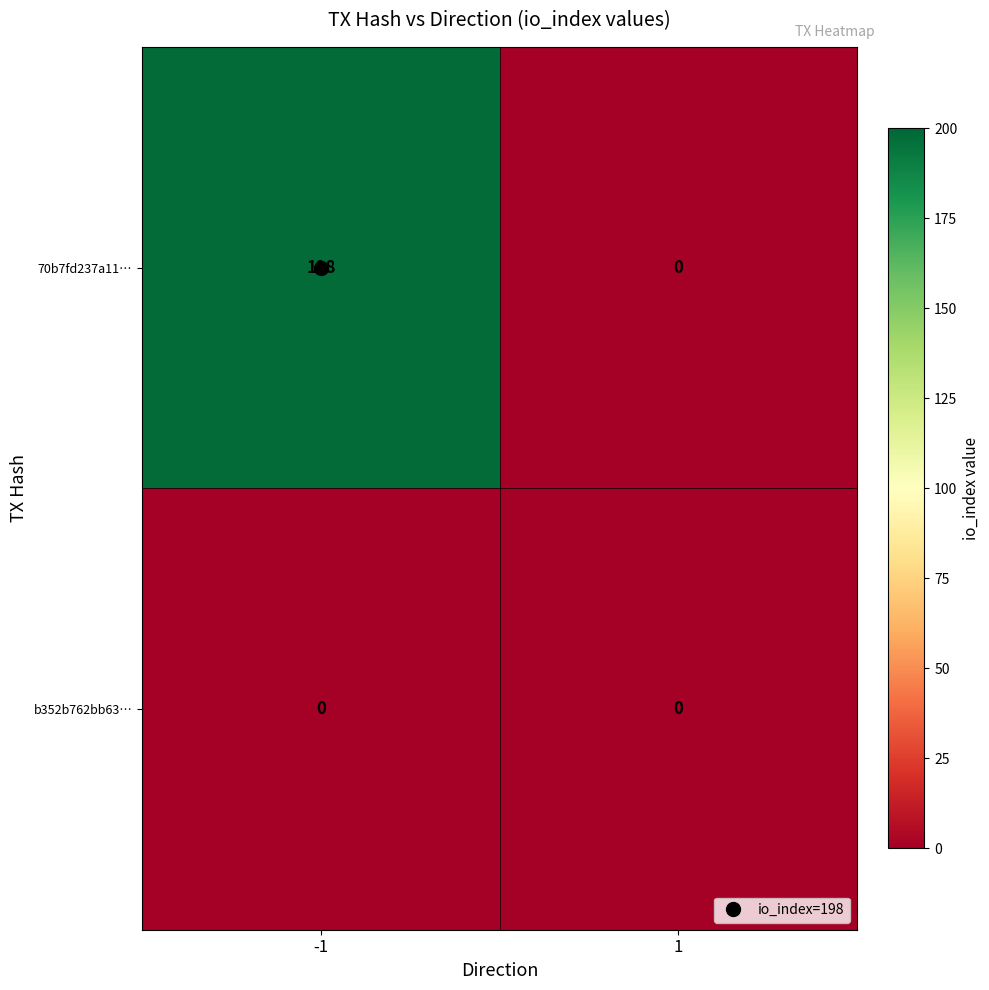

Rank the series at -1 from highest to lowest value.

70b7fd237a11…, b352b762bb63…